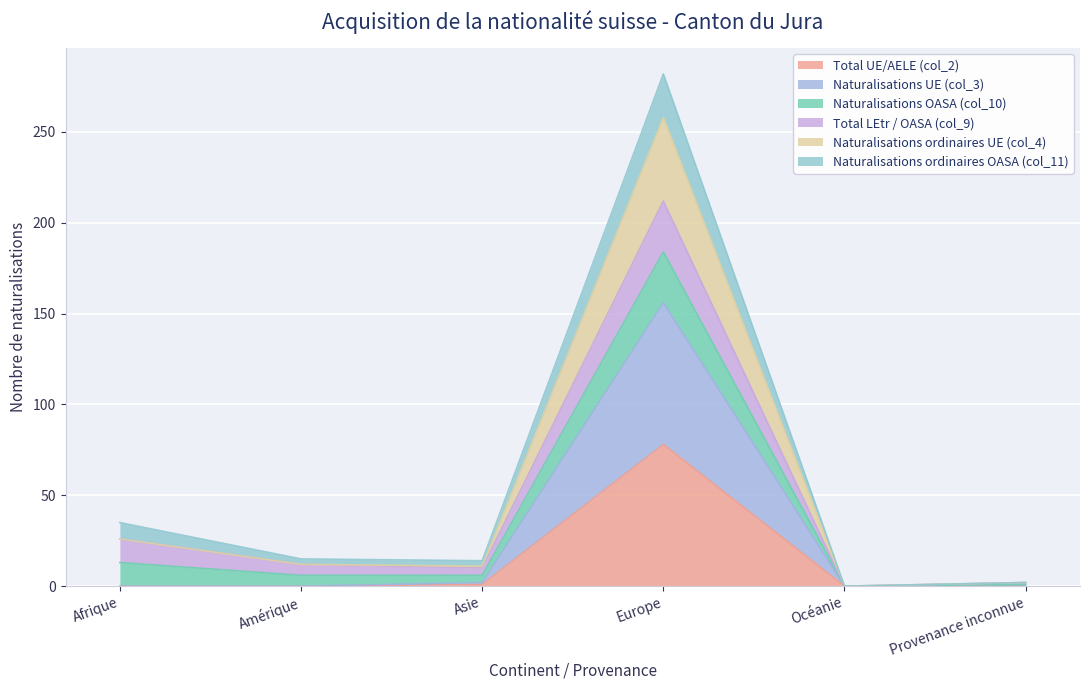

List the labels in order of Naturalisations ordinaires UE (col_4) value, largest first.

Europe, Afrique, Amérique, Asie, Provenance inconnue, Océanie